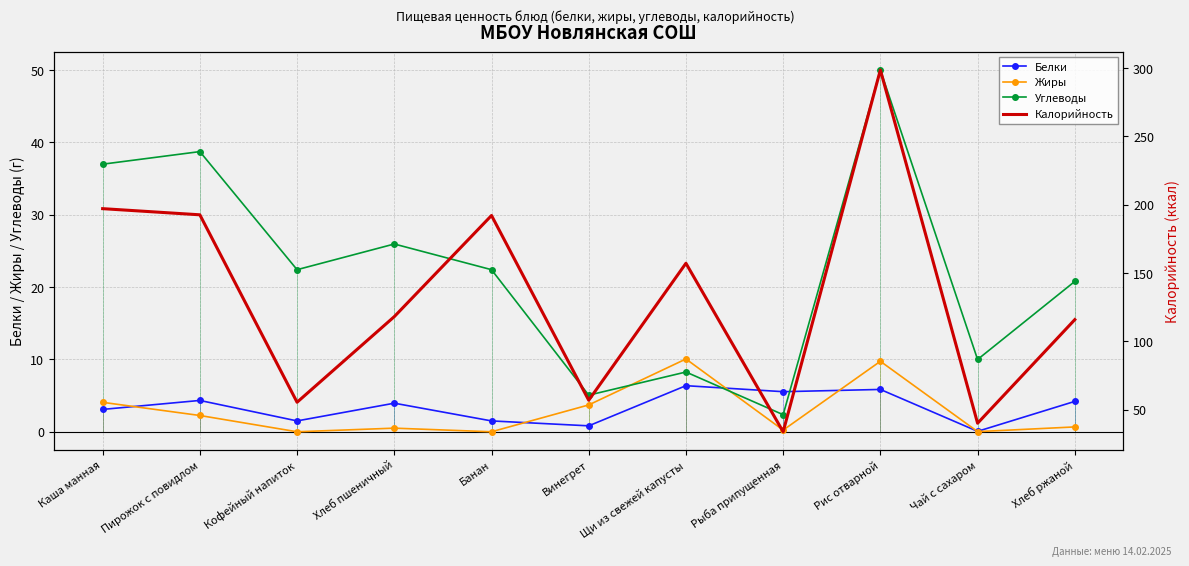

What is the average value of the Углеводы series?

22.1